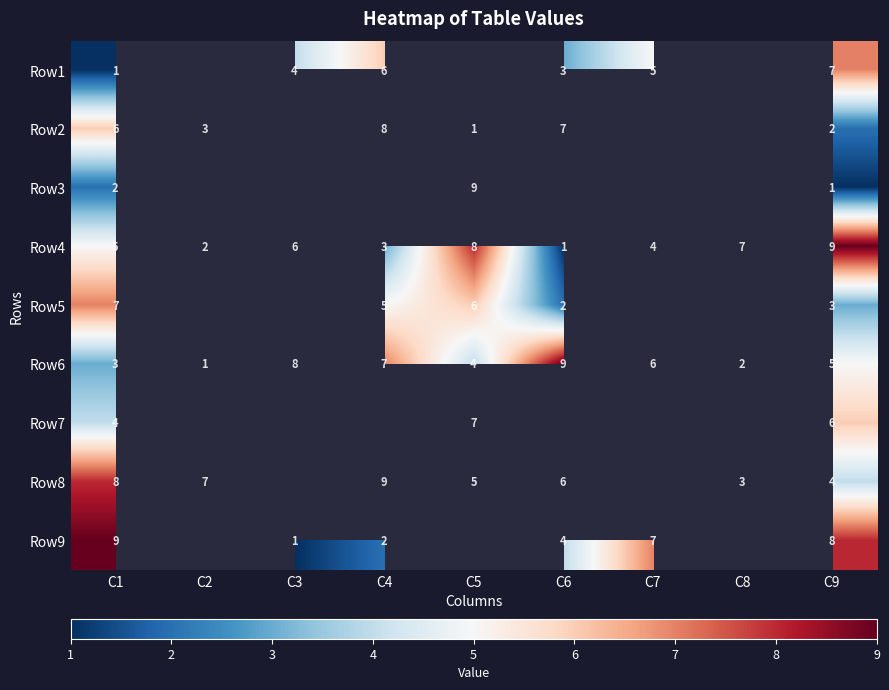

What is the difference between the Row9 values at C9 and C4?

6